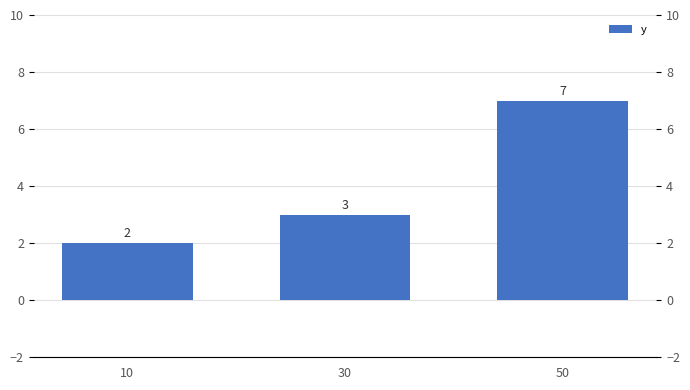

Between 50 and 30, which is larger?

50